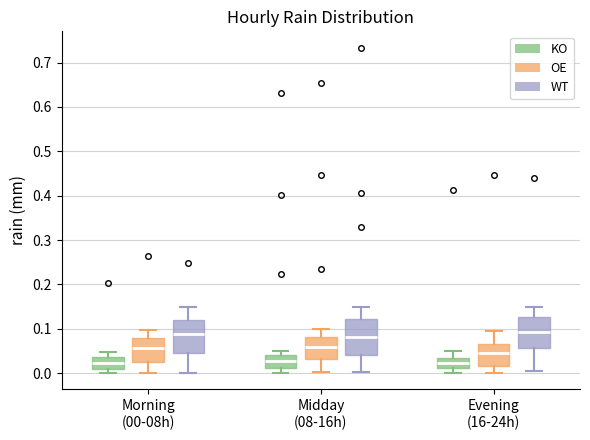

Reading left to right, transcribe this box plot: for each box, give where its median line is, the range the box spans, and where its two whiskers end, as read against the y-axis. The values are not printed on the chart, so give them approximately, as read against the axis.

Morning (00-08h) (KO): median 0.02, box 0.01 to 0.04, whiskers 0.00 to 0.05
Morning (00-08h) (OE): median 0.06, box 0.02 to 0.08, whiskers 0.00 to 0.10
Morning (00-08h) (WT): median 0.09, box 0.04 to 0.12, whiskers 0.00 to 0.15
Midday (08-16h) (KO): median 0.03, box 0.01 to 0.04, whiskers 0.00 to 0.05
Midday (08-16h) (OE): median 0.06, box 0.03 to 0.08, whiskers 0.00 to 0.10
Midday (08-16h) (WT): median 0.08, box 0.04 to 0.12, whiskers 0.00 to 0.15
Evening (16-24h) (KO): median 0.02, box 0.01 to 0.03, whiskers 0.00 to 0.05
Evening (16-24h) (OE): median 0.05, box 0.02 to 0.07, whiskers 0.00 to 0.10
Evening (16-24h) (WT): median 0.09, box 0.06 to 0.13, whiskers 0.00 to 0.15